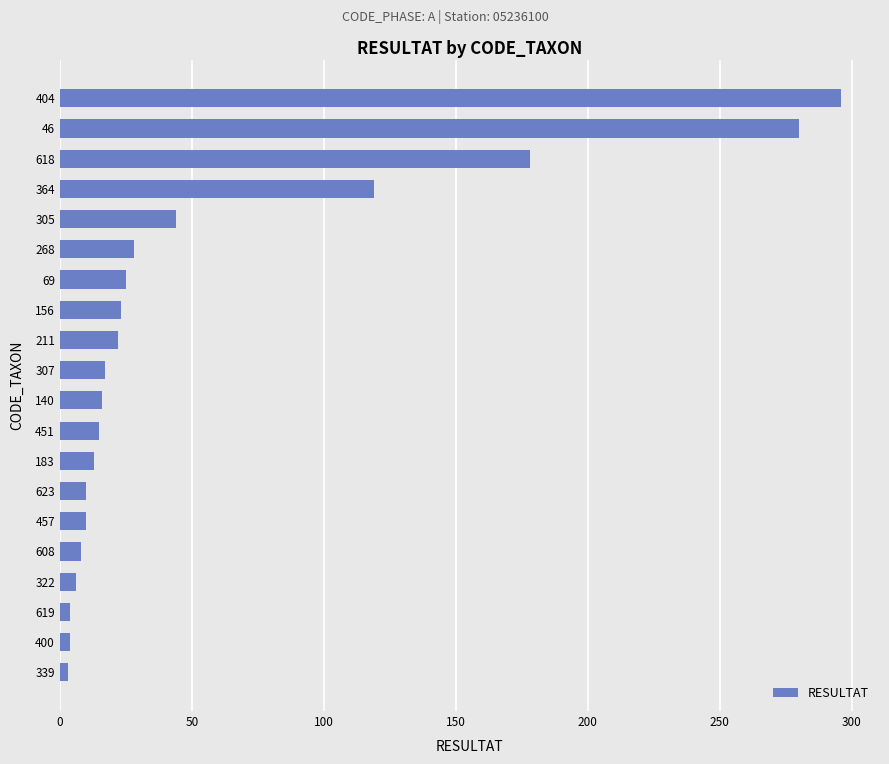

True or false: the data shows 296 at 404.

True